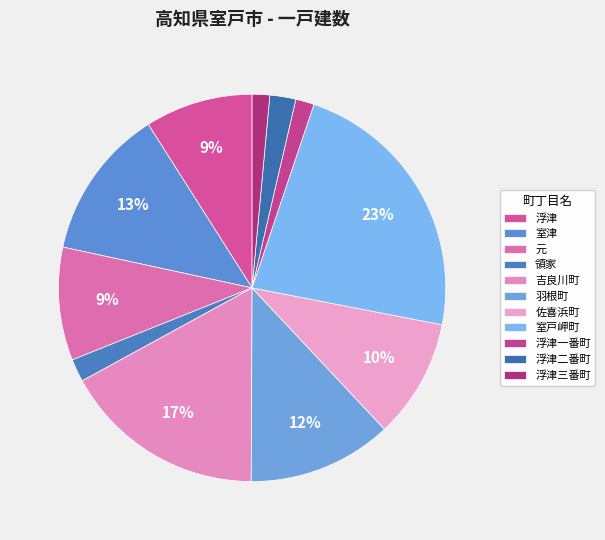

Which slice is the largest?

室戸岬町